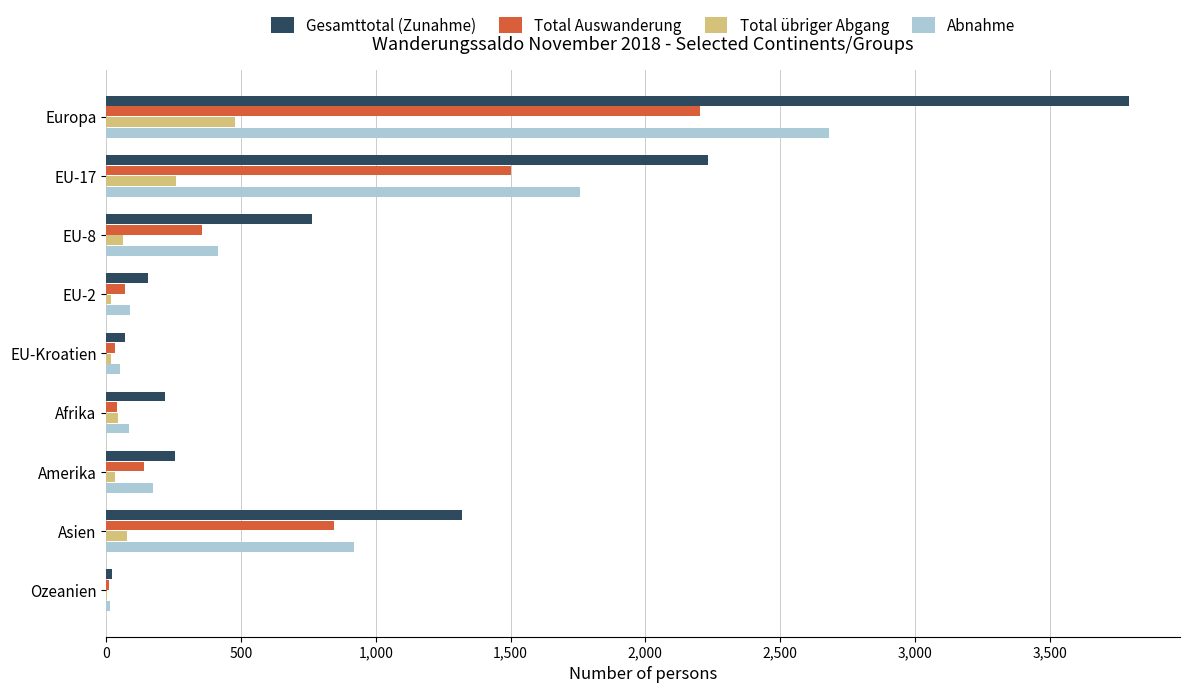

Is it true that Total übriger Abgang equals 284 at Europa?

False